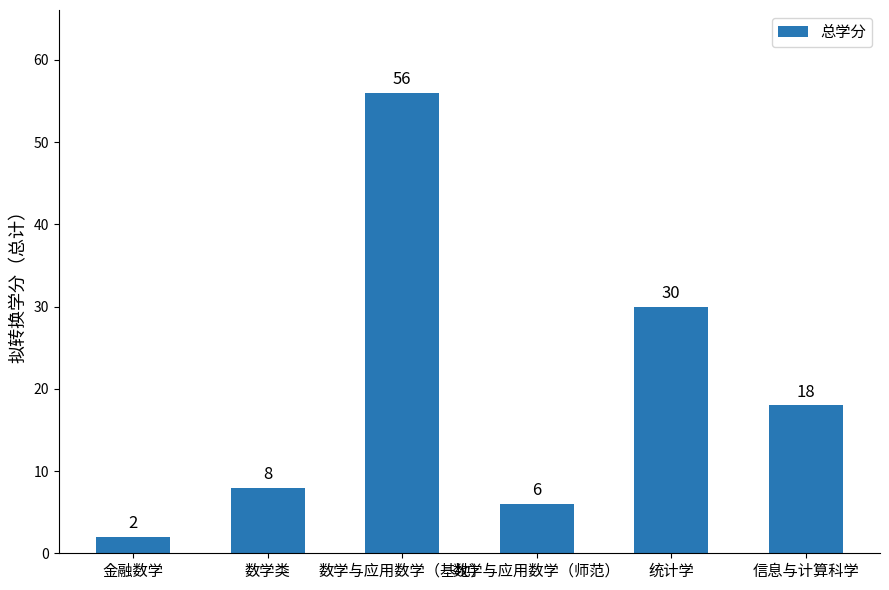

What position from the right is 金融数学?

6